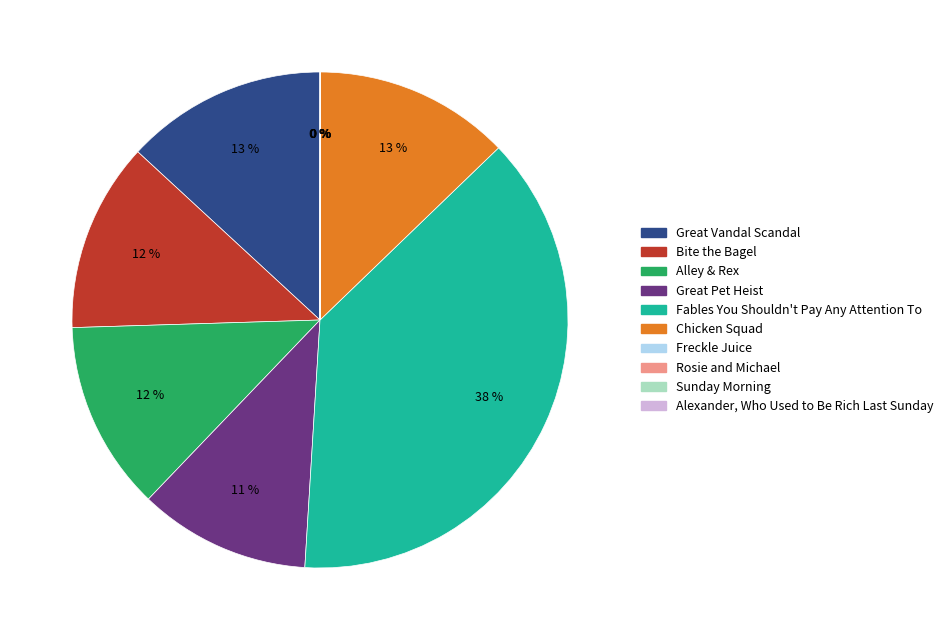

What is the ratio of the value at Great Pet Heist to the value at Fables You Shouldn't Pay Any Attention To?

0.3